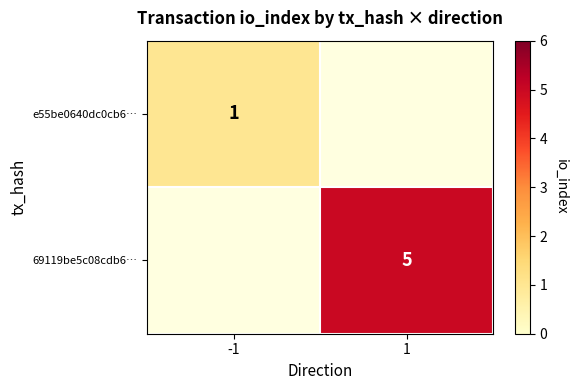

True or false: e55be0640dc0cb6… has a value of 1 at -1.

True